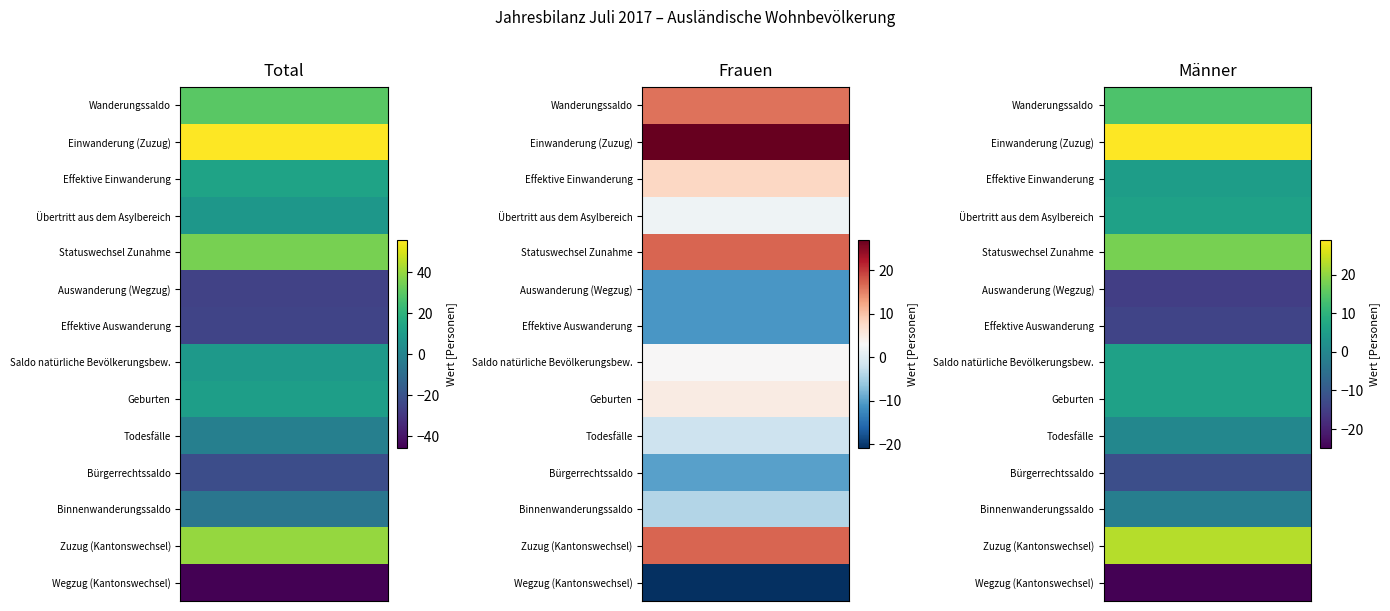

Reading right to left, what are all the values shown in this chart?

Wanderungssaldo: 14	16	30
Einwanderung (Zuzug): 29	27	56
Effektive Einwanderung: 5	8	13
Übertritt aus dem Asylbereich: 6	2	8
Statuswechsel Zunahme: 18	17	35
Auswanderung (Wegzug): -15	-11	-26
Effektive Auswanderung: -14	-11	-25
Saldo natürliche Bevölkerungsbew.: 6	3	9
Geburten: 6	5	11
Todesfälle: 0	-2	-2
Bürgerrechtssaldo: -12	-10	-22
Binnenwanderungssaldo: -2	-4	-6
Zuzug (Kantonswechsel): 23	17	40
Wegzug (Kantonswechsel): -25	-21	-46